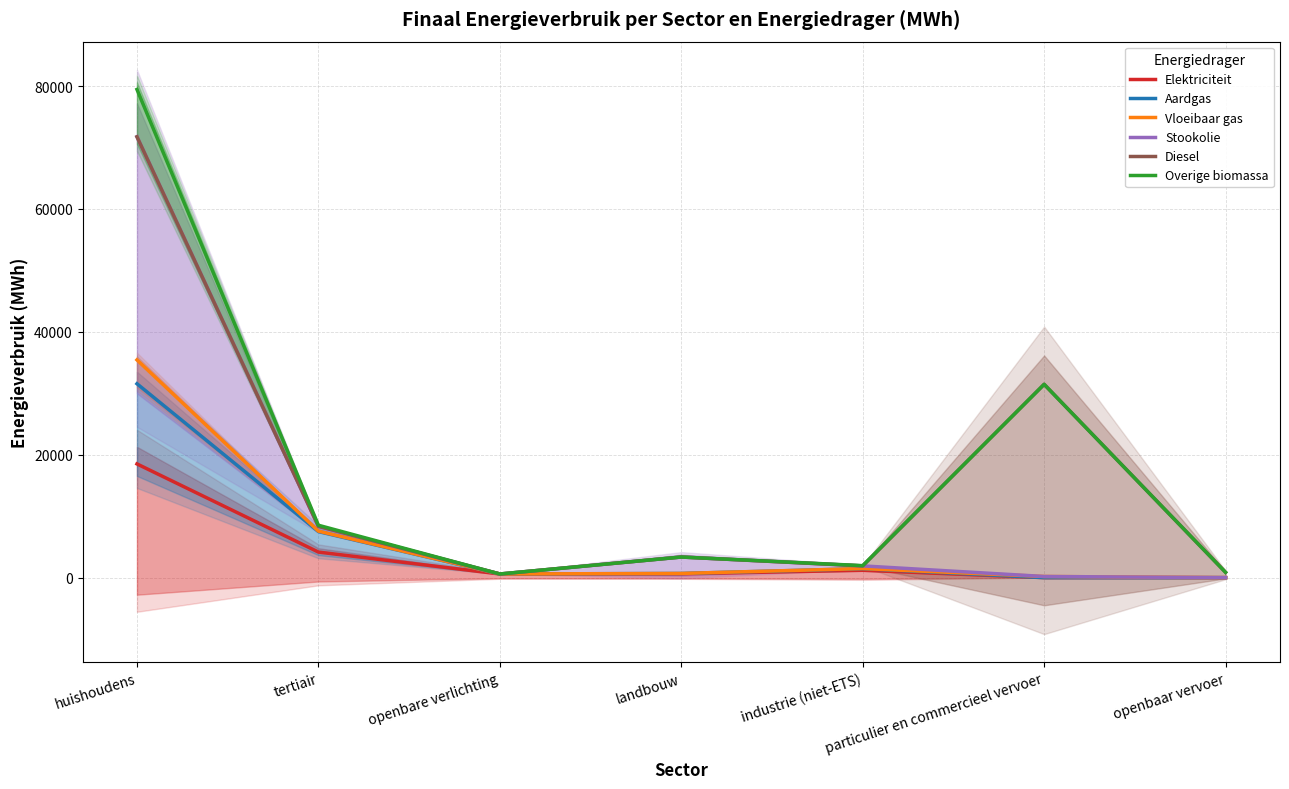

Which has a higher value, particulier en commercieel vervoer or openbare verlichting?

openbare verlichting